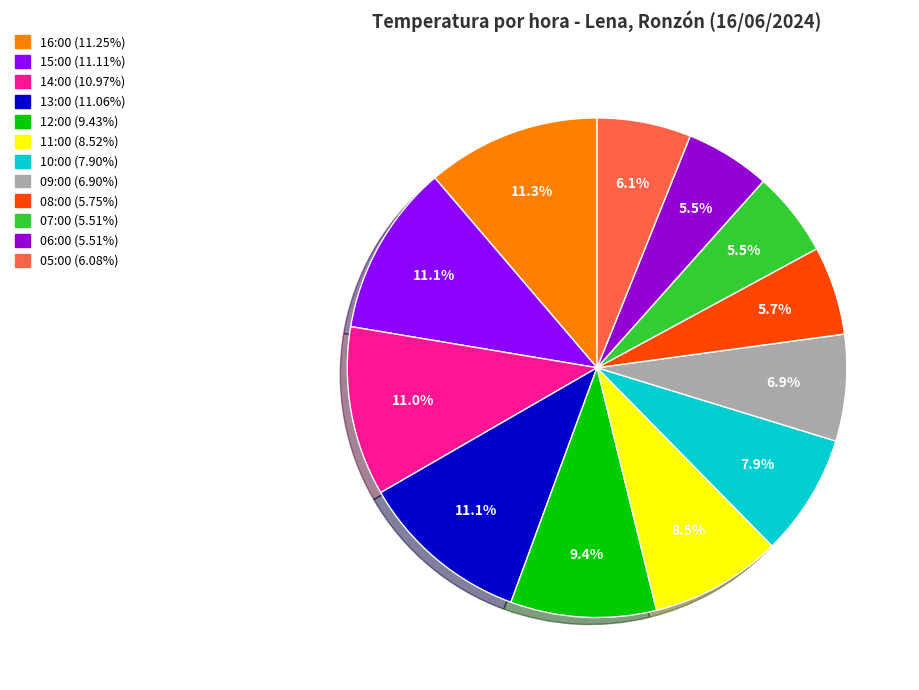

Do 10:00 and 05:00 together represent more than half of the pie?

No